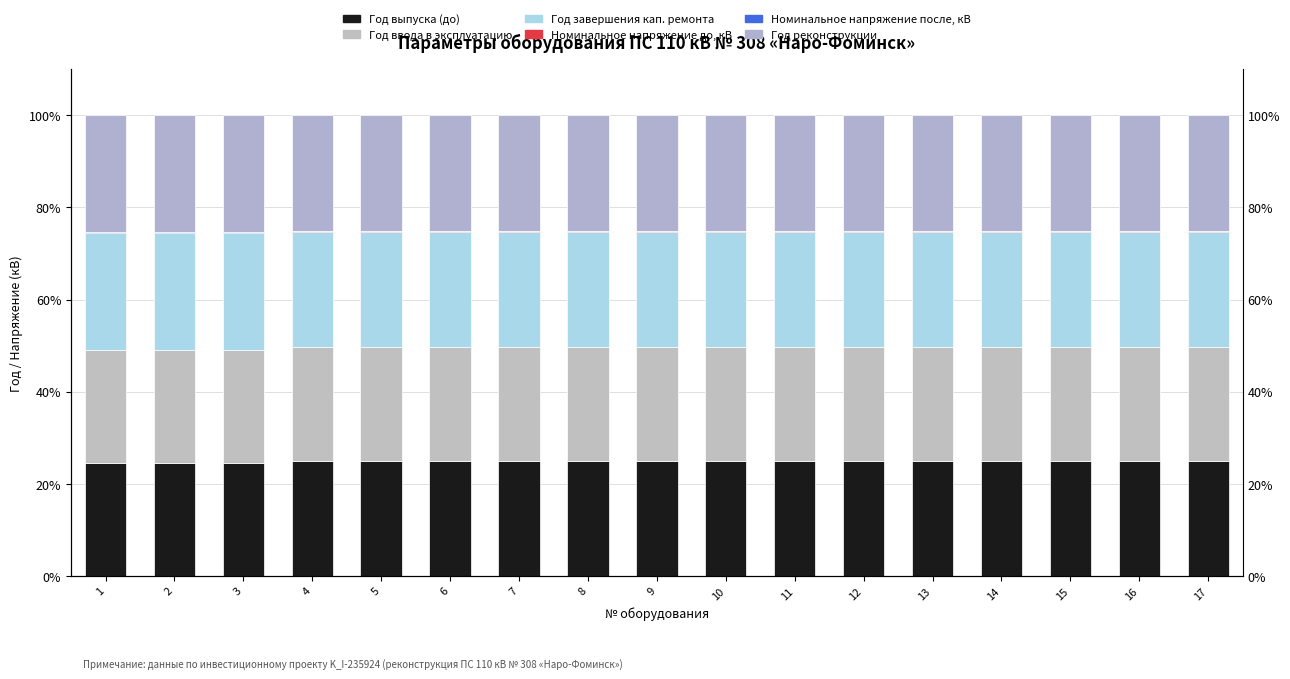

What is the total value across all series at 12?

100.0